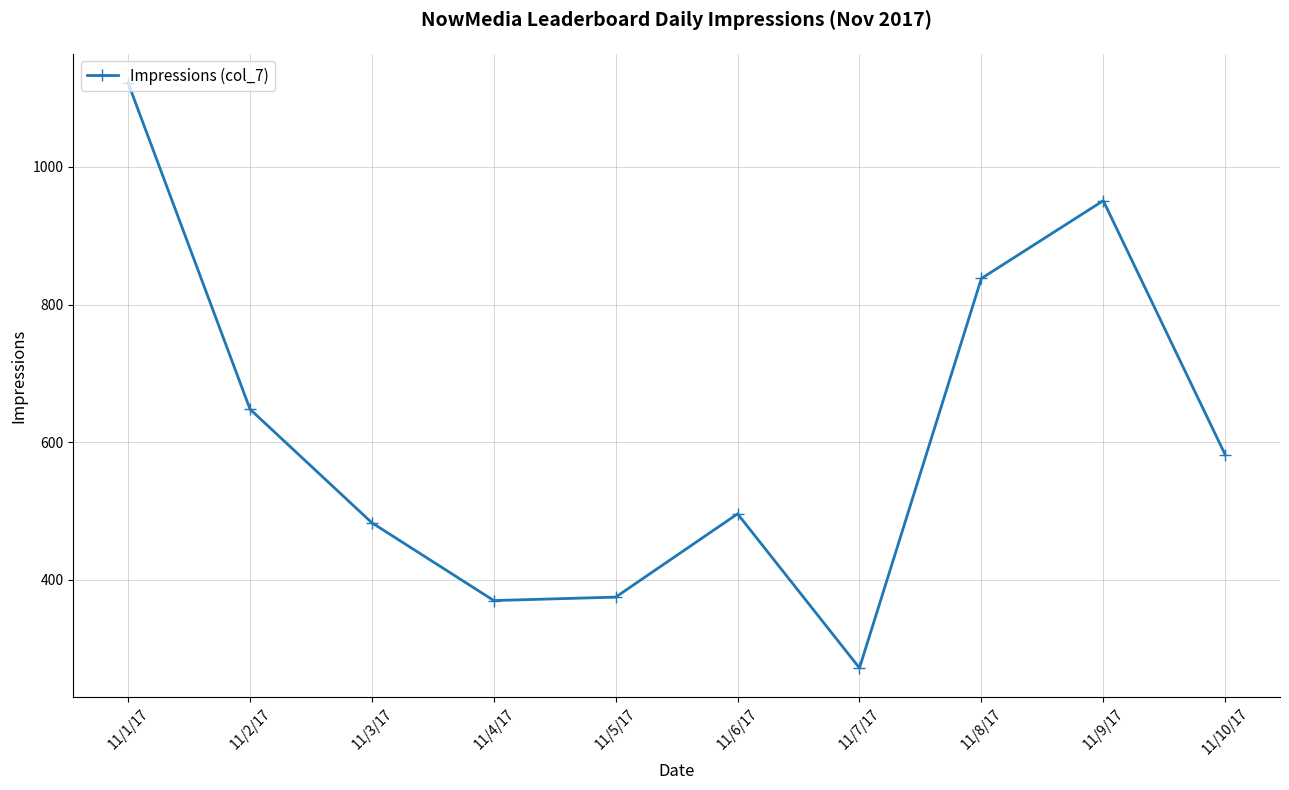

Is it true that the value at 11/2/17 is 865?

False